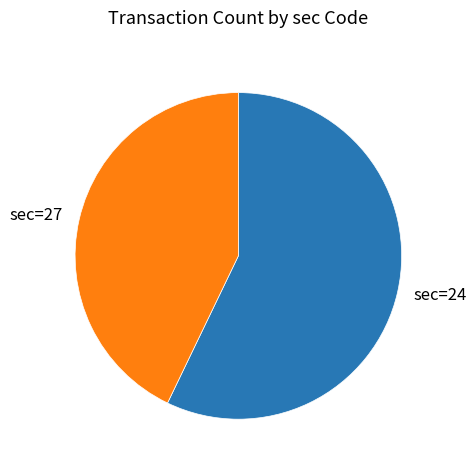

Do sec=24 and sec=27 together represent more than half of the pie?

Yes